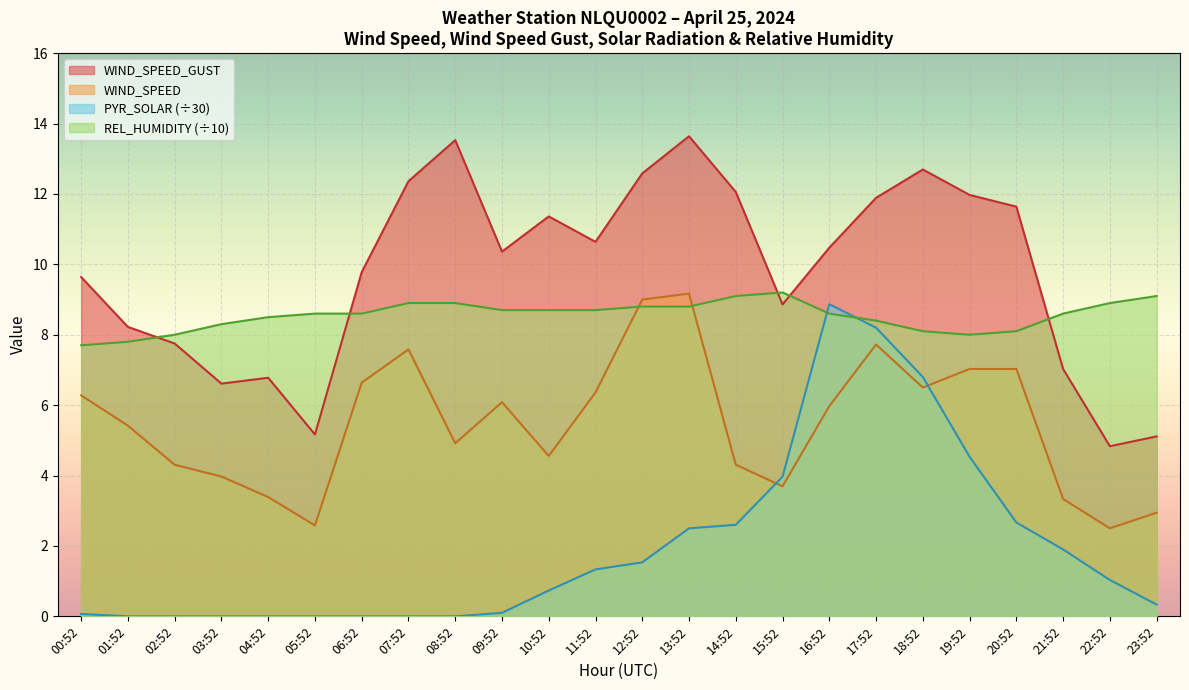

The PYR_SOLAR series shows -3.3 at 03:52. True or false?

False